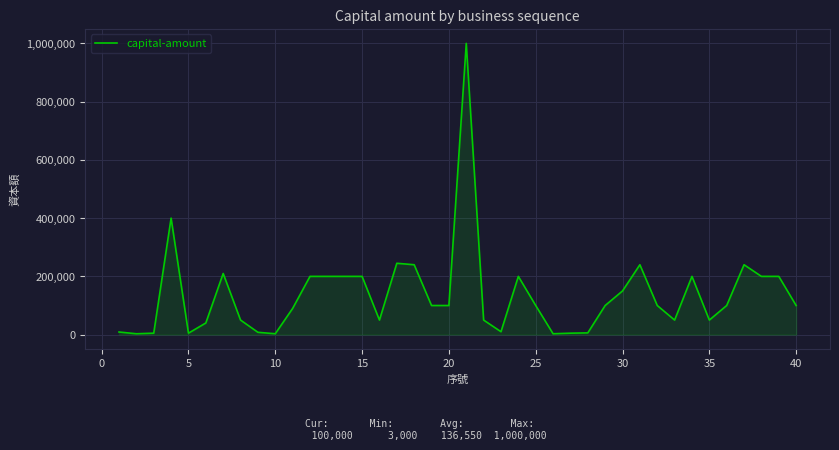

What is the difference between the maximum and minimum values?

997000